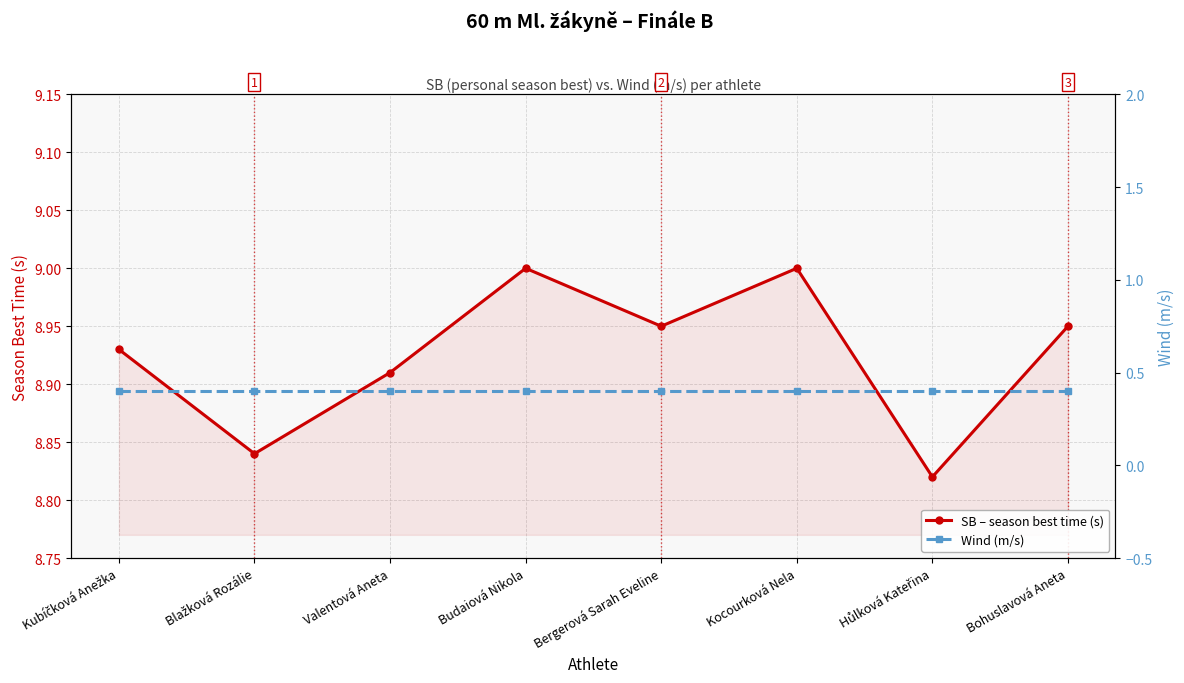

What is the value of the Wind (m/s) point at the 8th from the left?

0.4